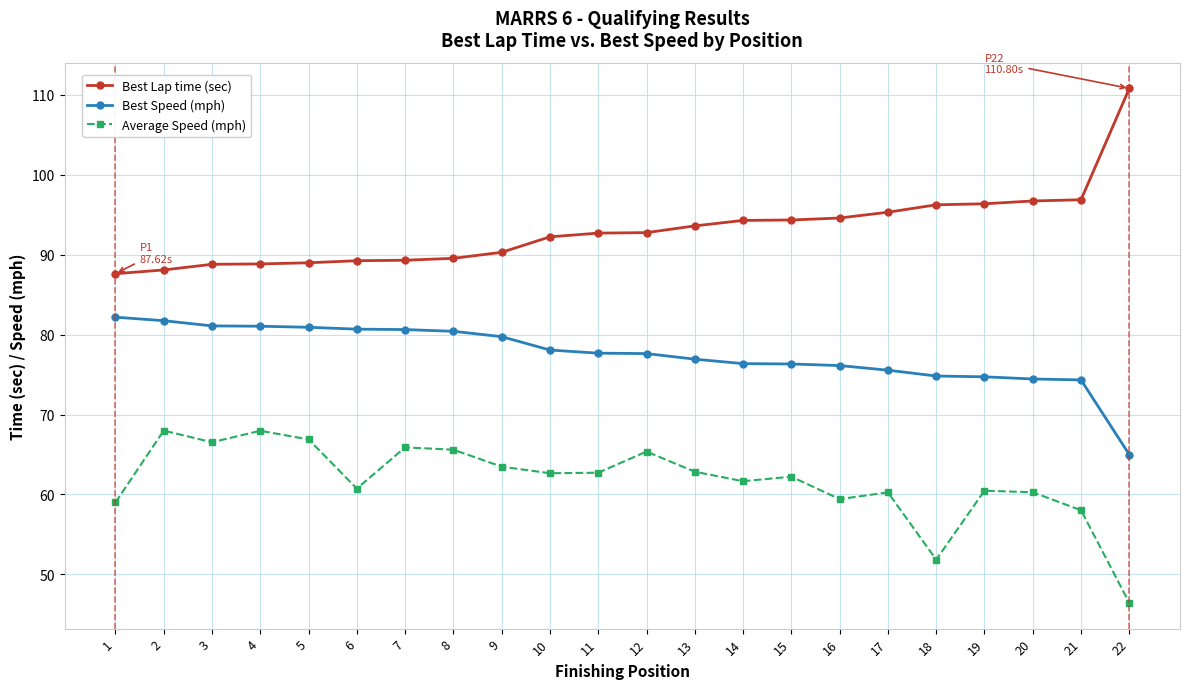

Is this an area chart (filled region under the line)?

No